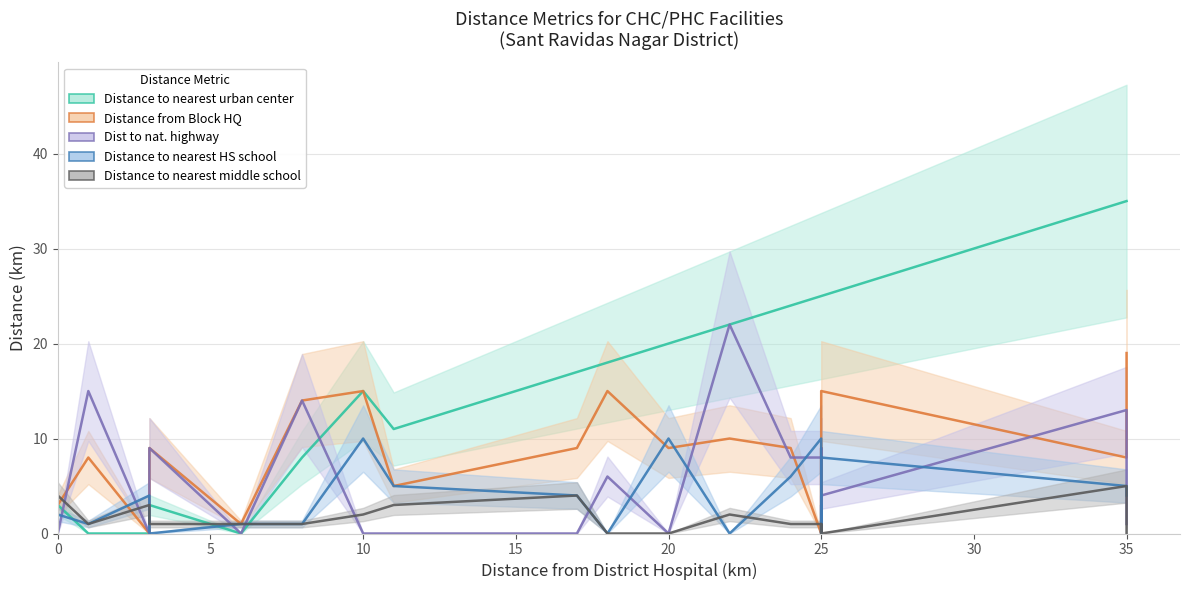

What are all the series names shown in the legend?

Distance to nearest urban center, Distance from Block HQ, Dist to nat. highway, Distance to nearest HS school, Distance to nearest middle school